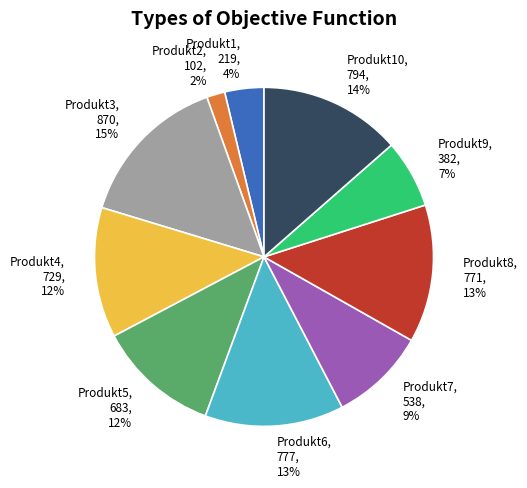

To the nearest percent, what portion does Produkt9, 382, 7% represent?

7%